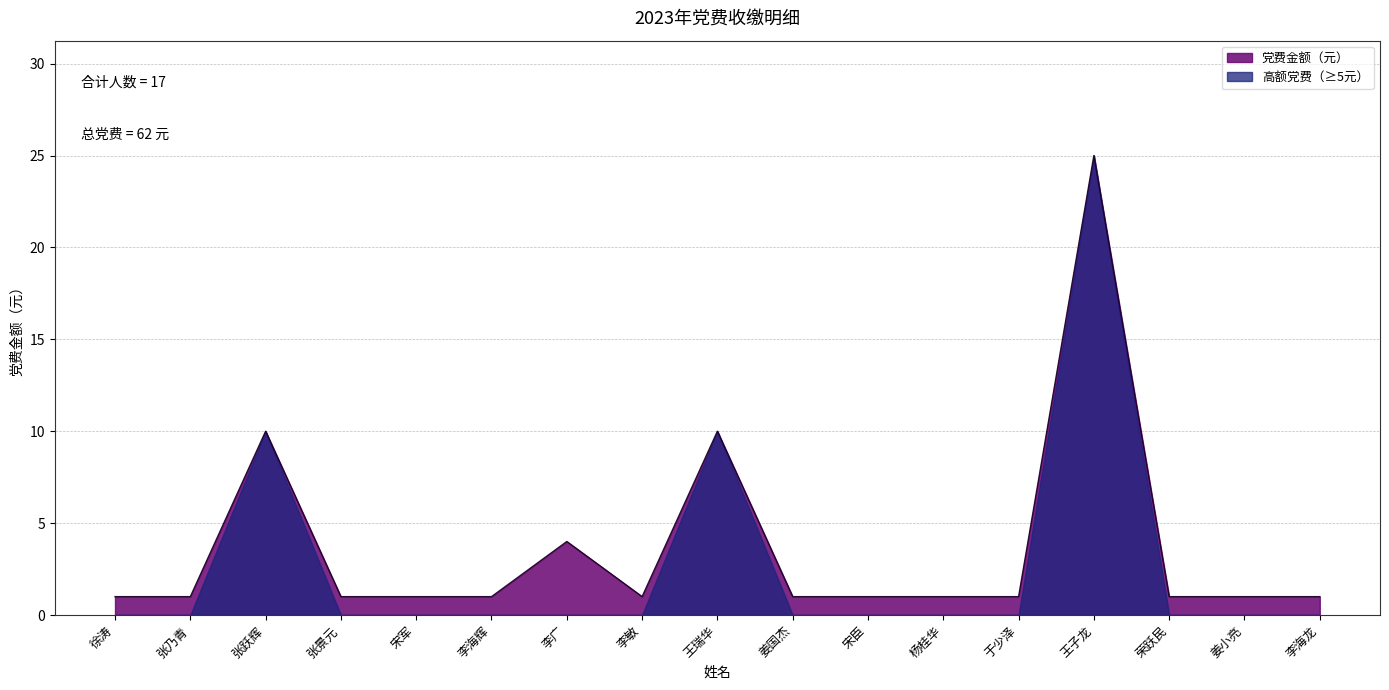

True or false: there are more than 0 points higher than both neighbors.

True